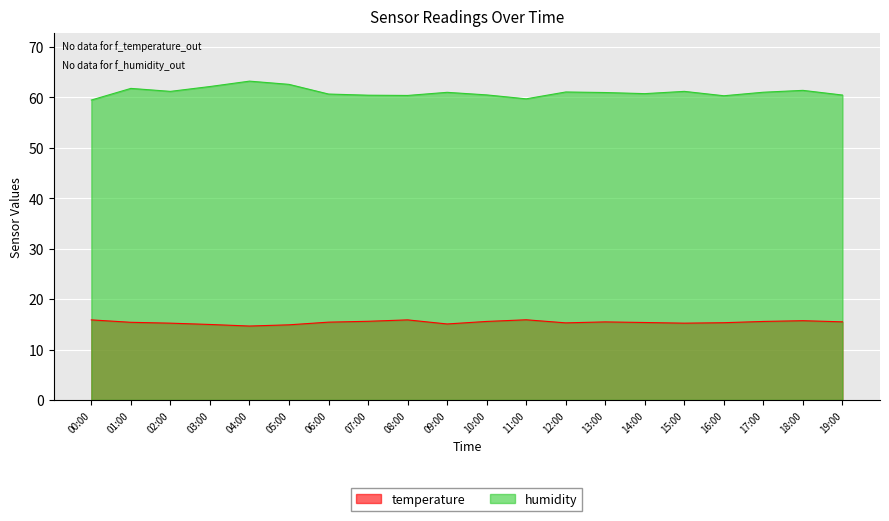

At which label does temperature first exceed 15?

00:00